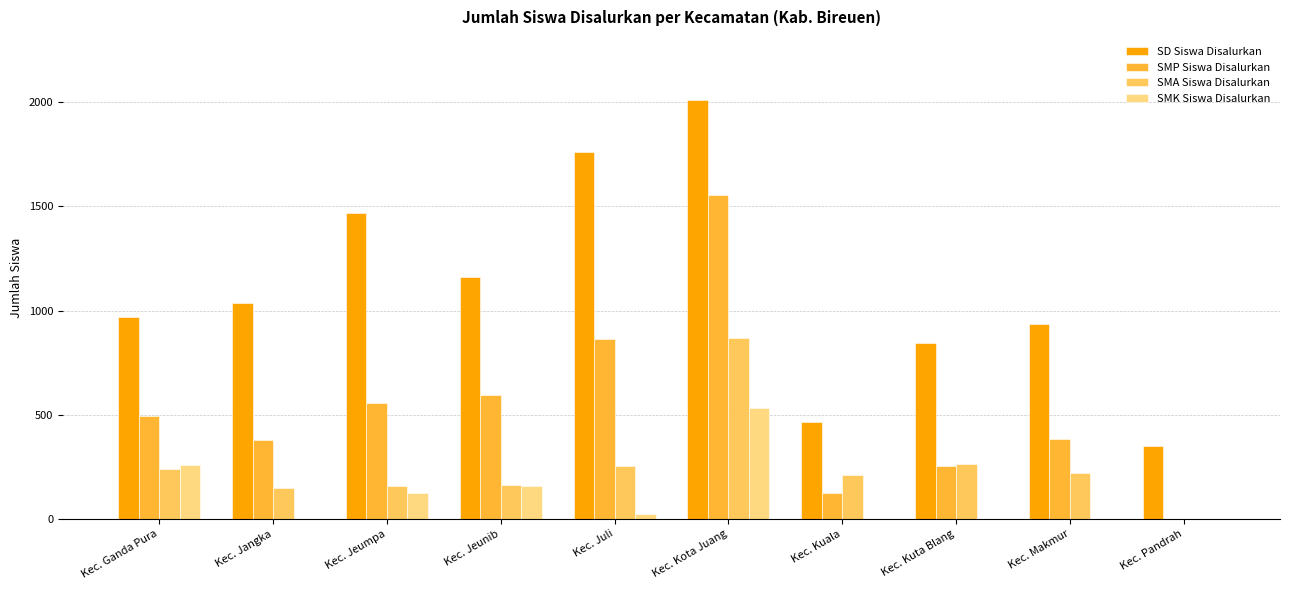

Does the chart contain stacked bars?

No